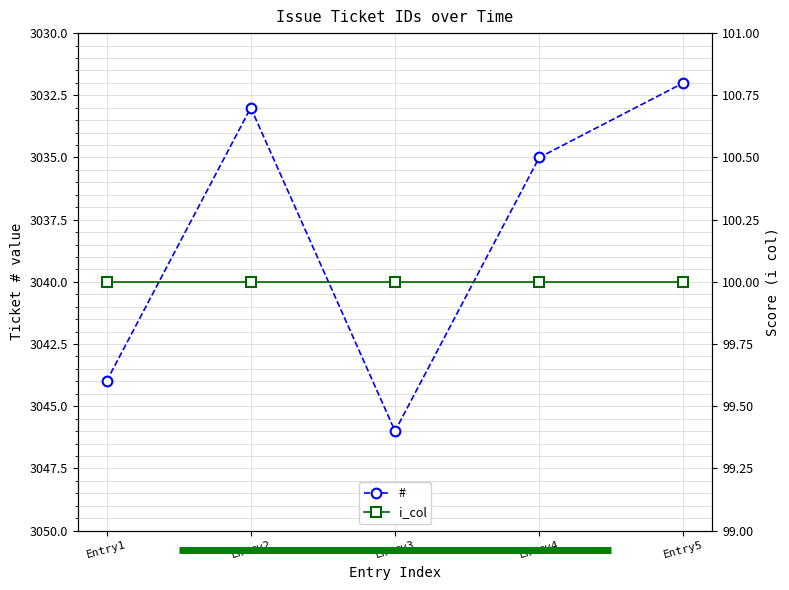

Which series has the largest total across all categories?

#